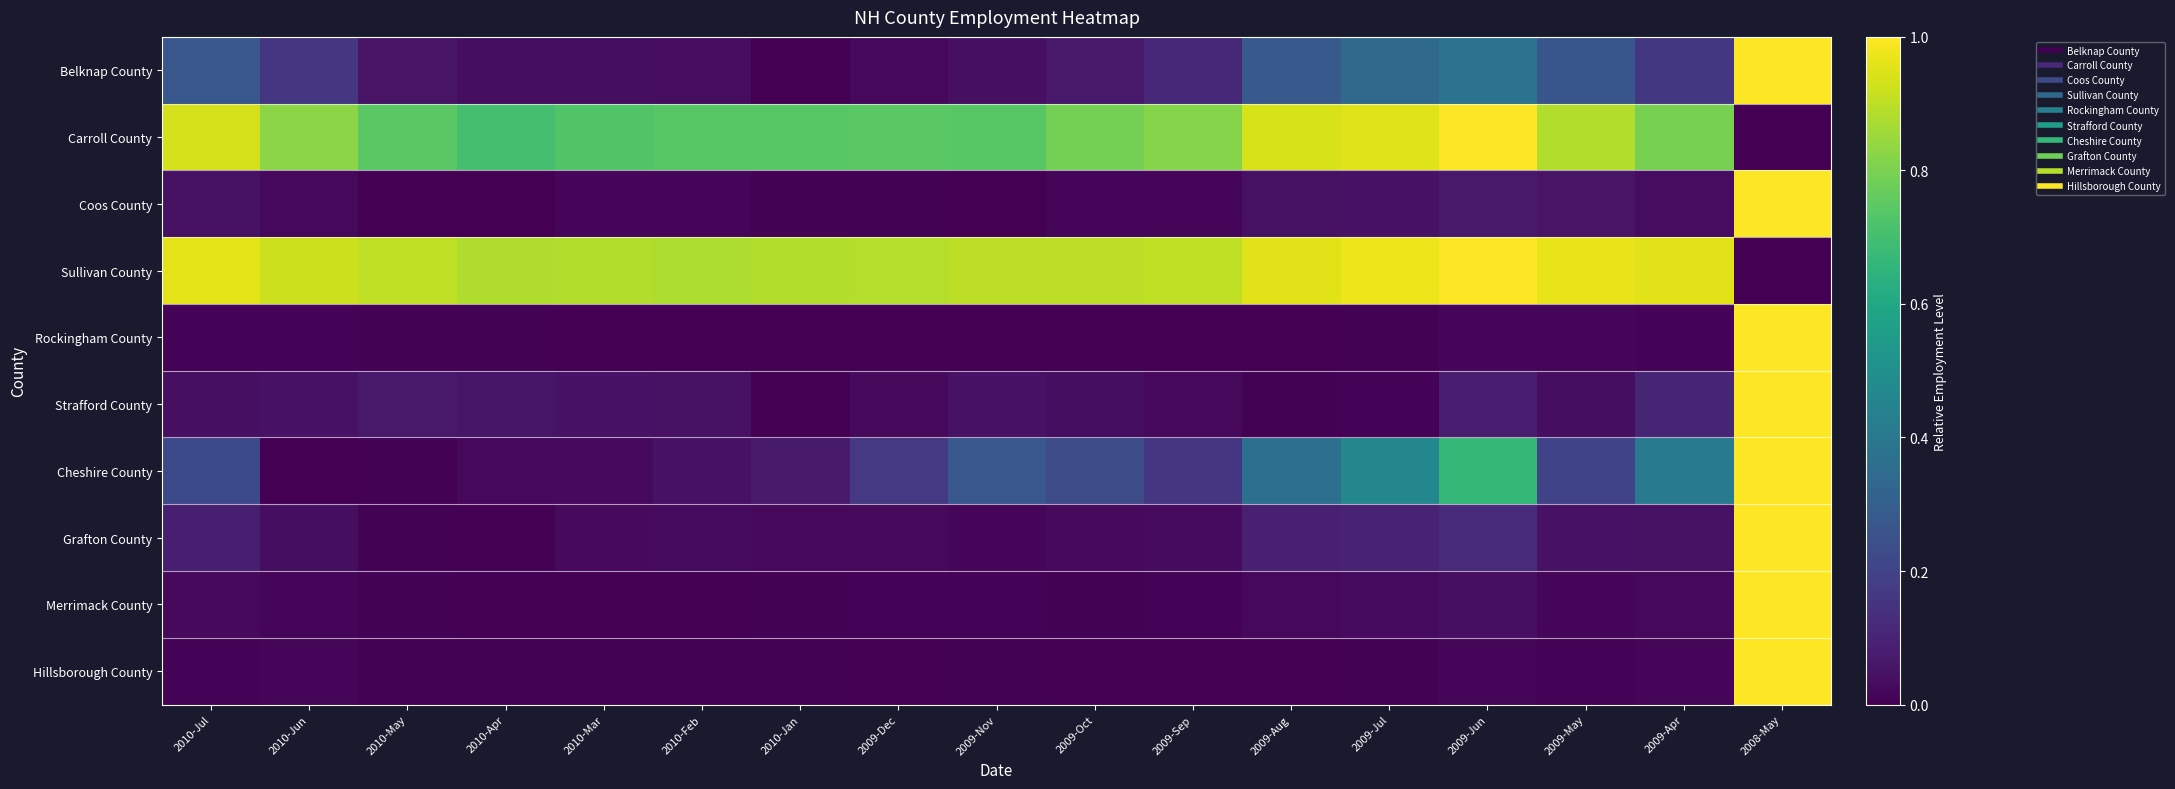

What is the greatest value displayed?

1.0